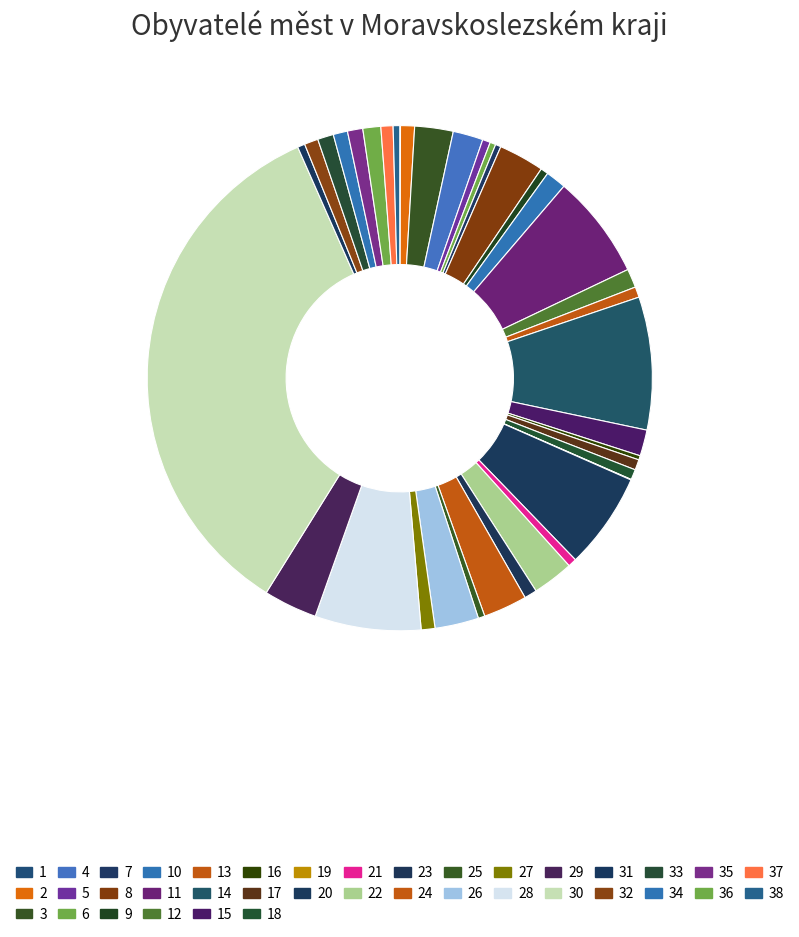

Does any single category account for the majority?

No